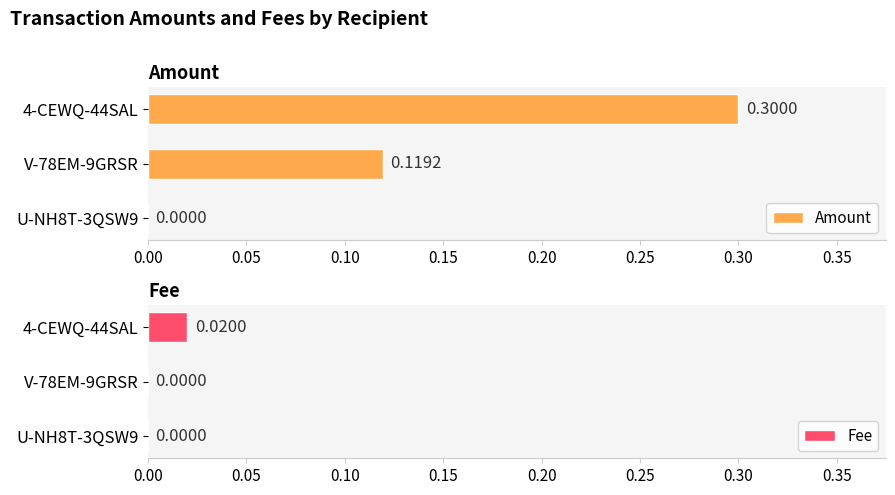

List the series in order of their peak value, lowest first.

Fee, Amount